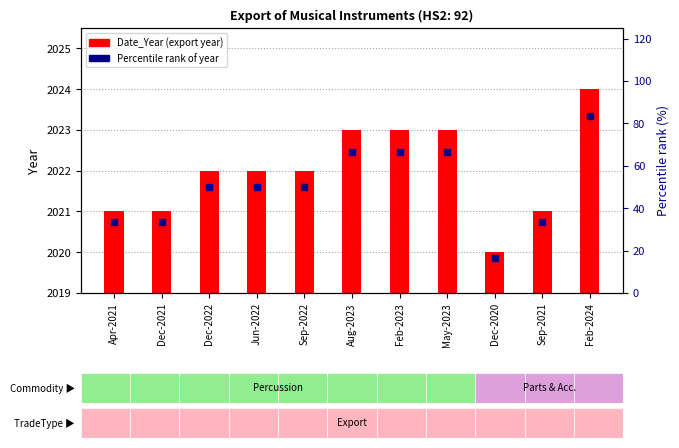

At how many categories does at least one series exceed 77?

1